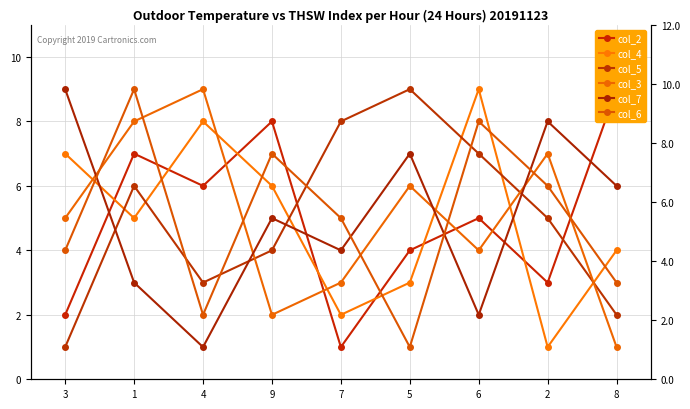

At which label does col_3 first exceed 5?

1